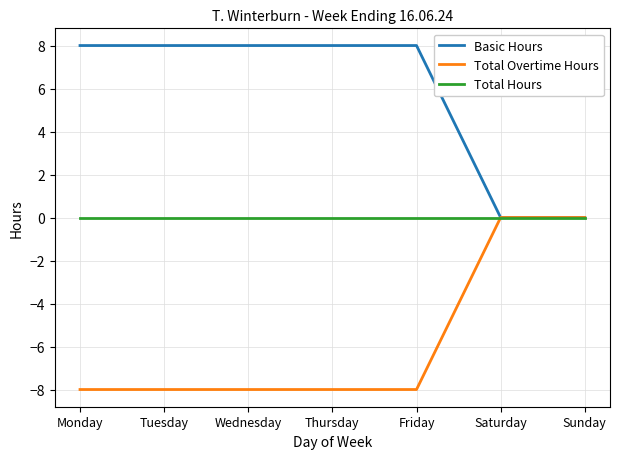

What is the minimum value shown in the chart?

-8